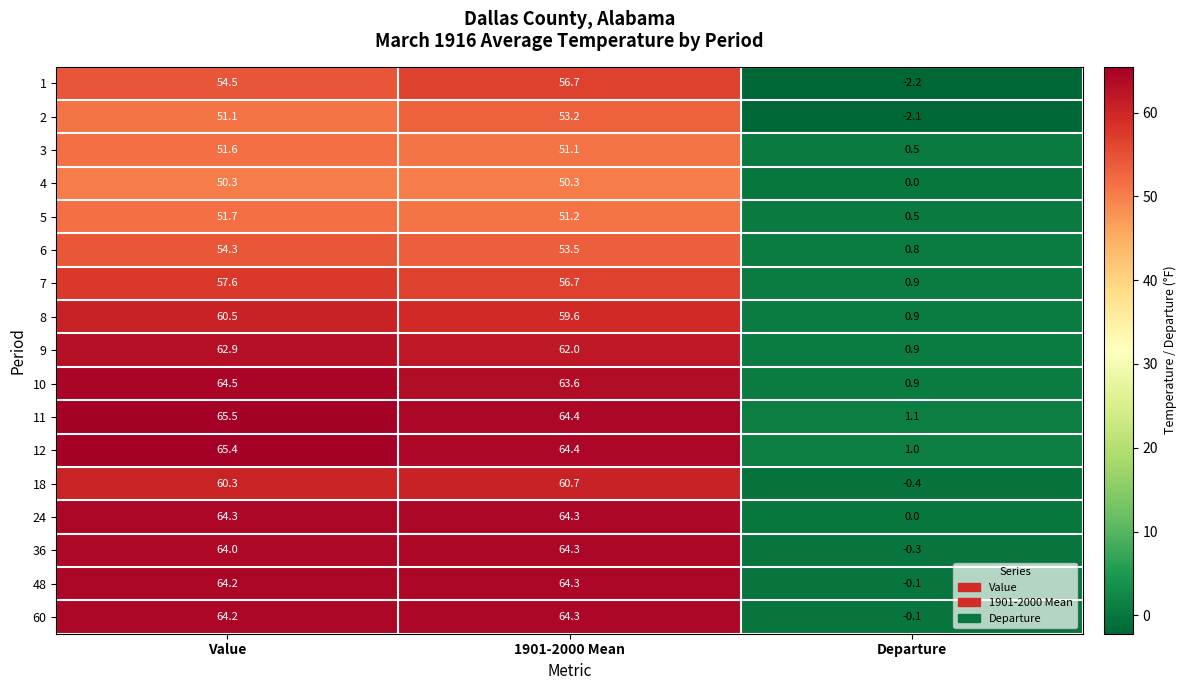

The value of 48 at Departure is -0.1. True or false?

True